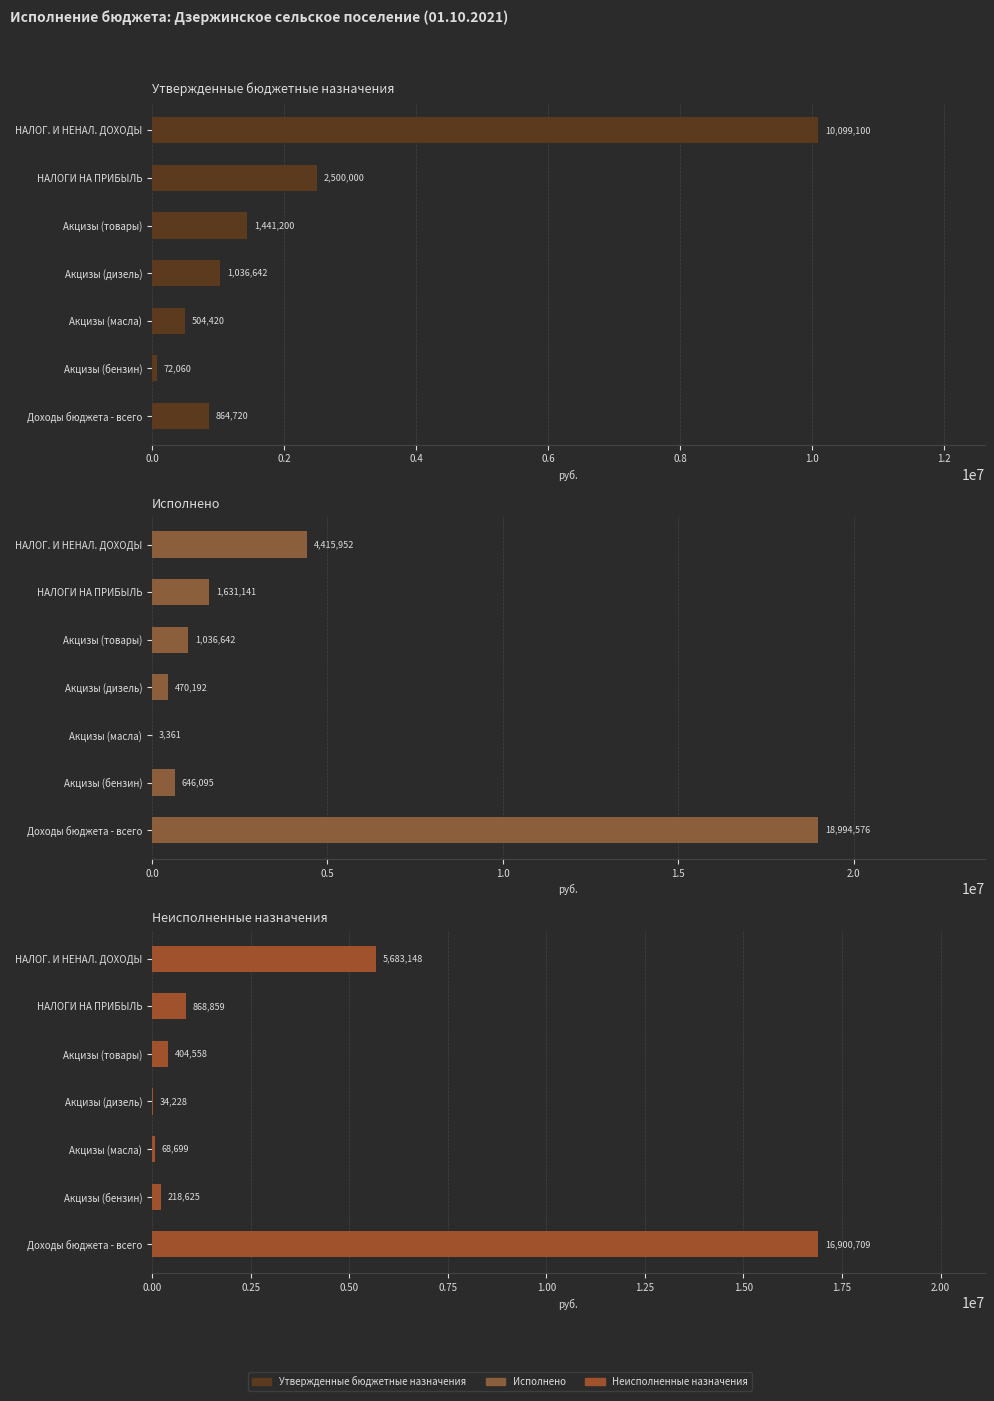

Which series has the largest range (max minus min)?

Исполнено